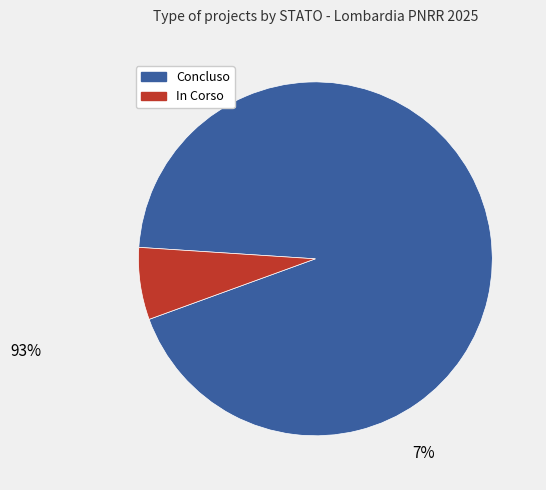

Is 18 the majority of the pie?

No